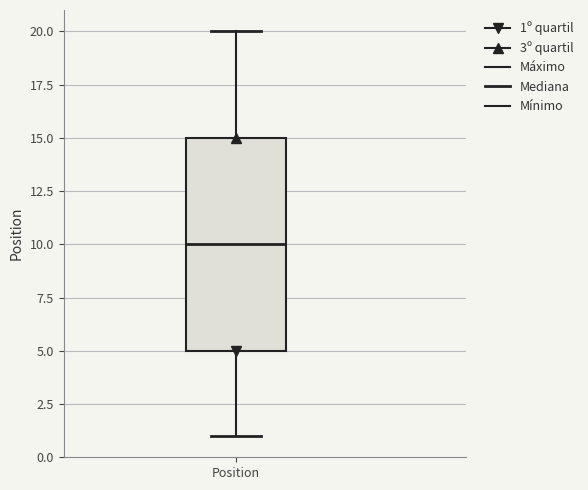

Where does the median line of the box for Position sit on the y-axis? The values are not printed on the chart, so give them approximately, as read against the axis.

10